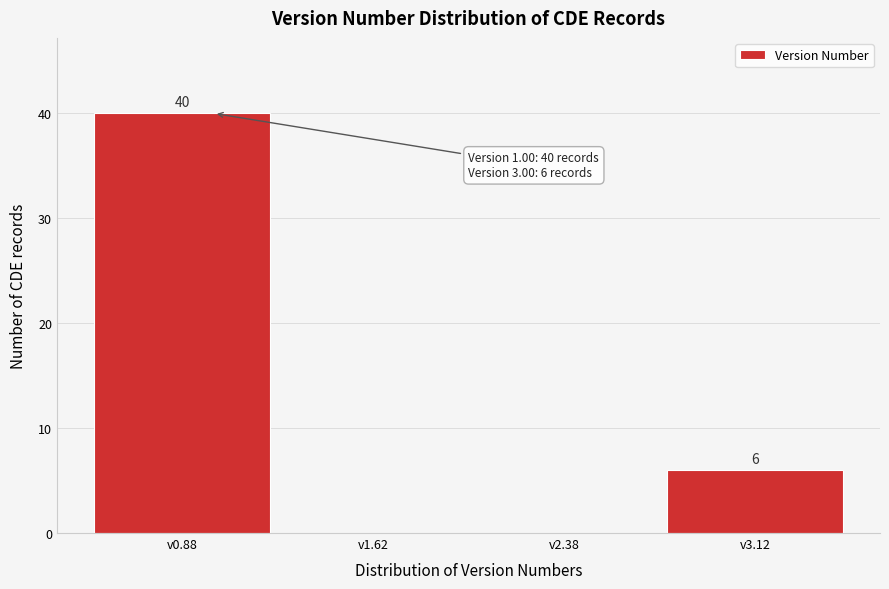

Over which range of the x-axis is the bar tallest?

0.50 to 1.25